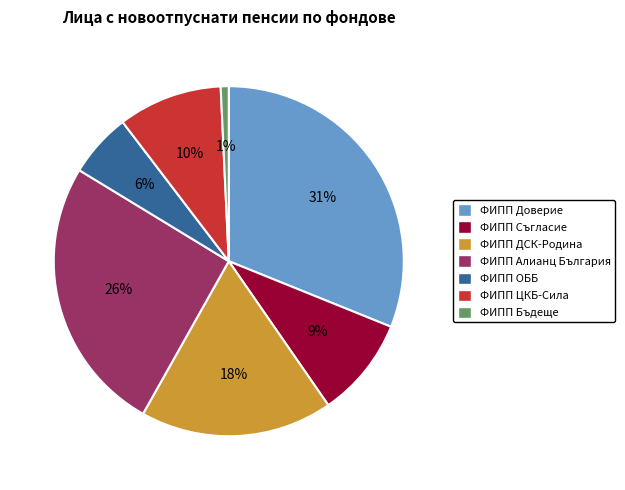

To the nearest percent, what is the difference between the ФИПП ОББ and ФИПП ДСК-Родина slice percentages?

12%